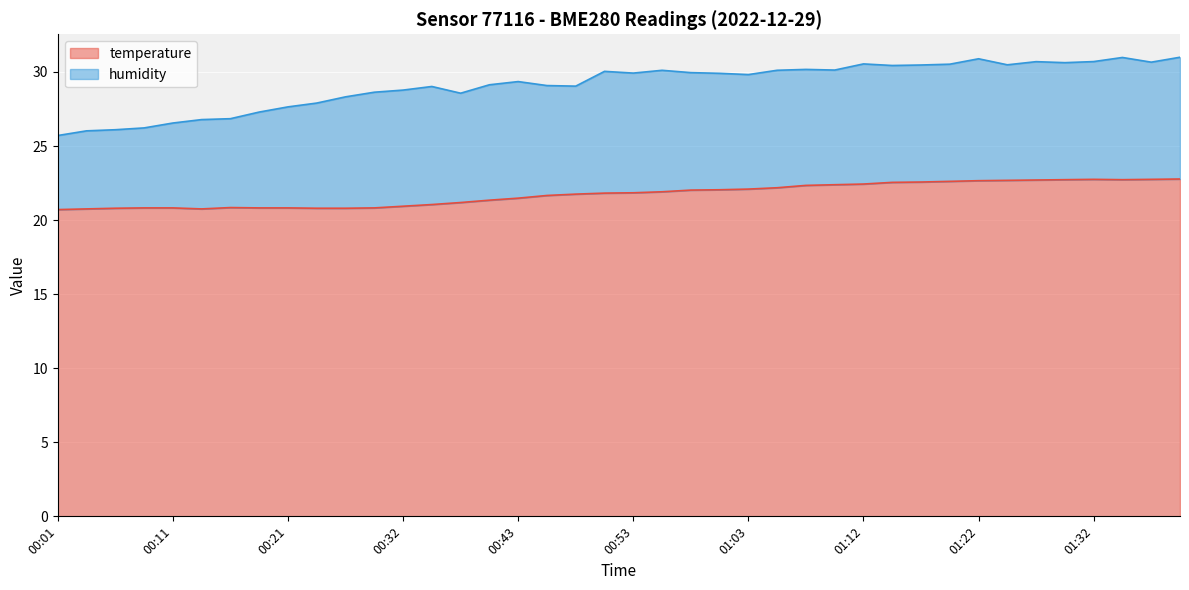

What is the maximum value for temperature?

22.8